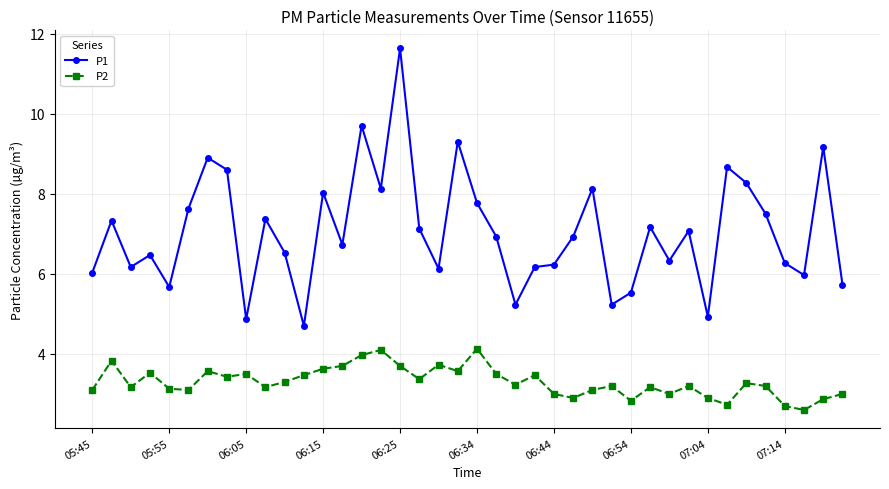

Which series has the largest total across all categories?

P1